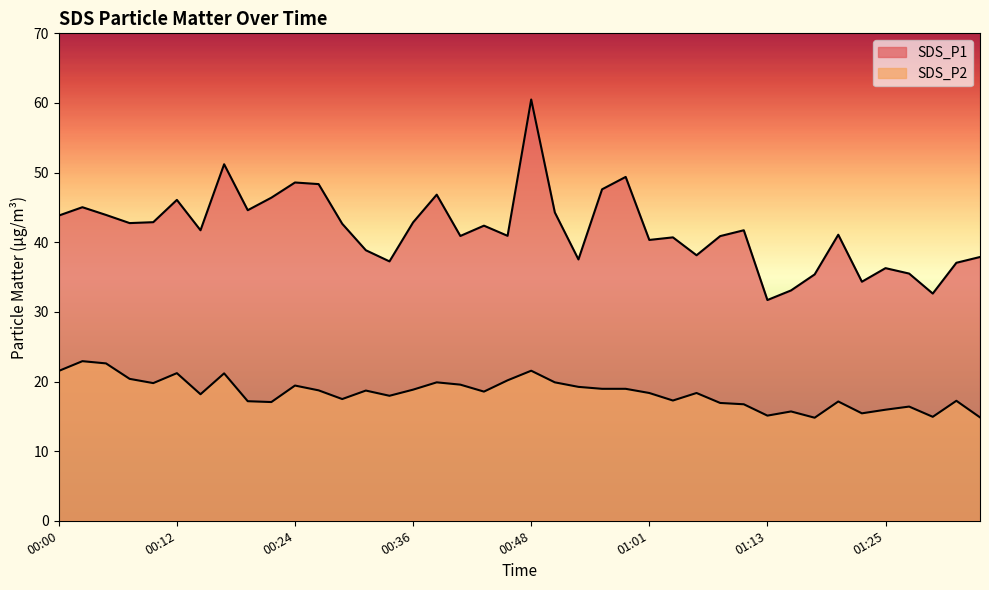

Is the value of SDS_P1 at 01:22 greater than the value of SDS_P2 at 01:13?

Yes